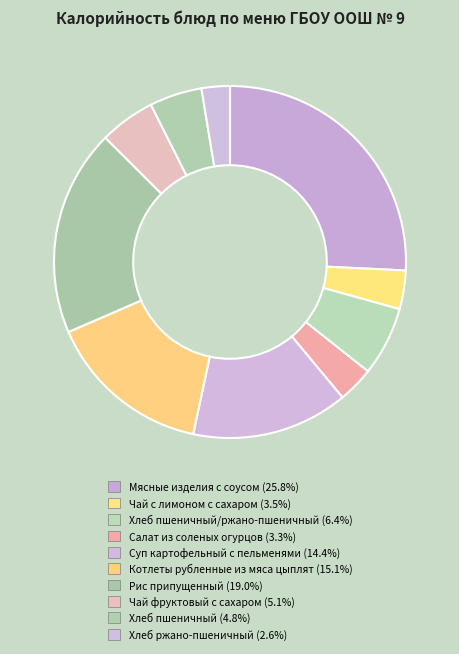

How many segments does this pie chart have?

10